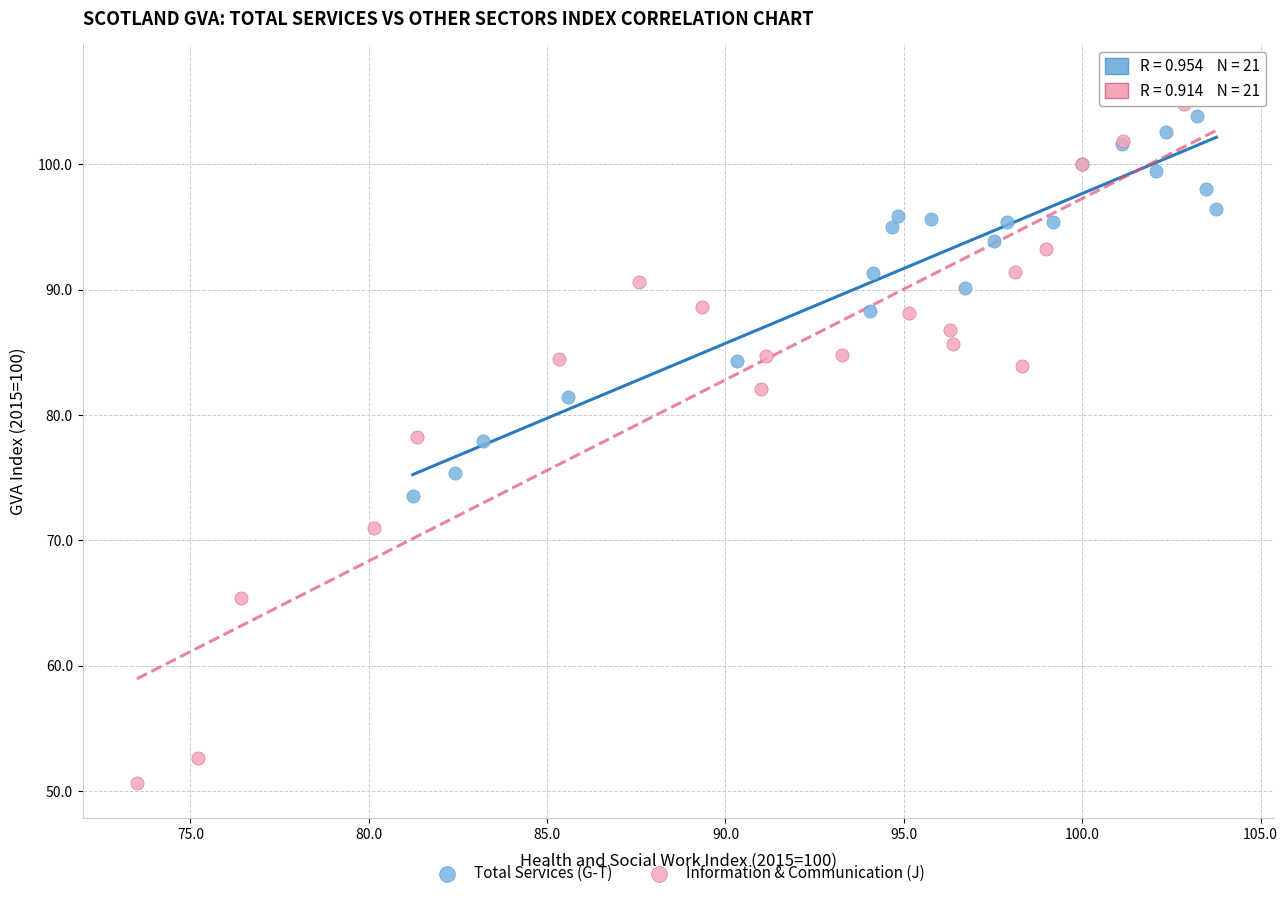

Which series has the widest spread of Y values?

Information & Communication (J)